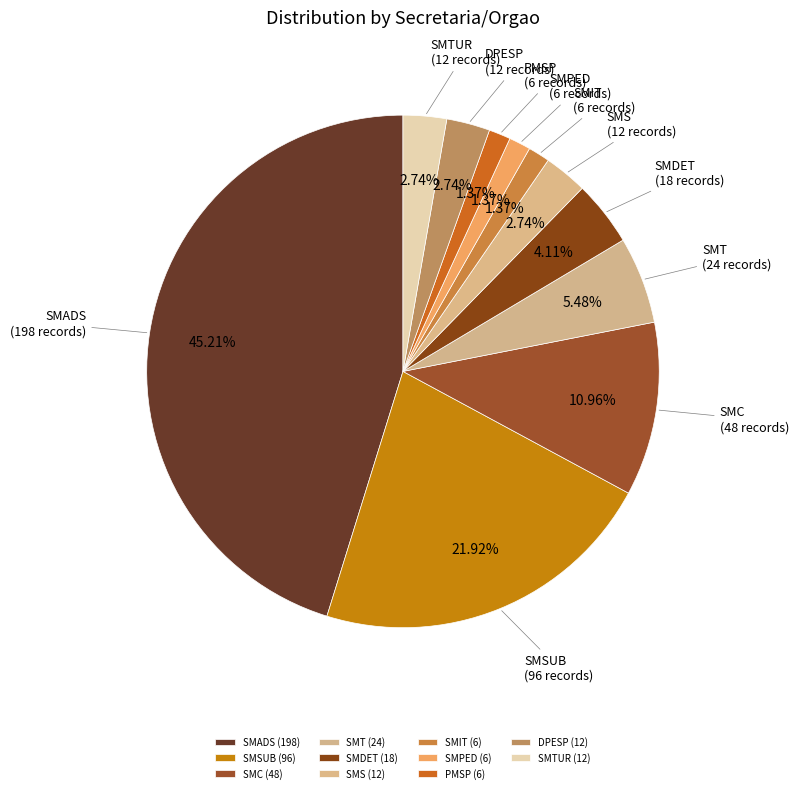

Which slice is the largest?

SMADS